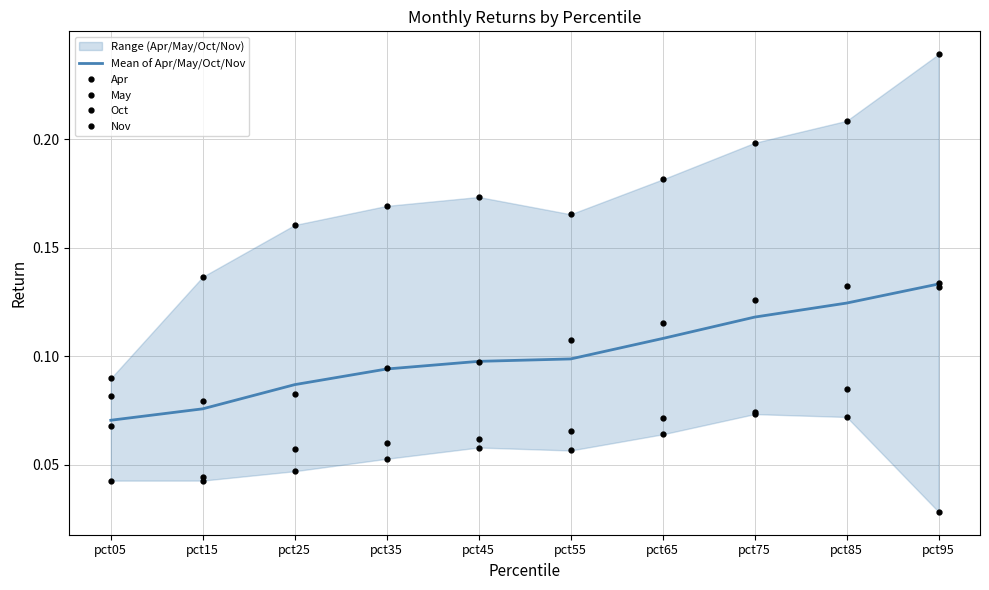

Which has a higher value, pct85 or pct95?

pct95